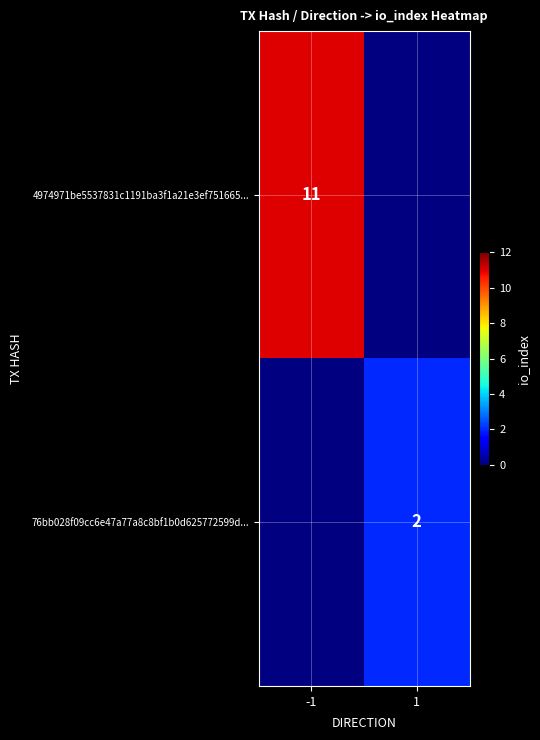

The value of 4974971be5537831c1191ba3f1a21e3ef751665... at -1 is 11. True or false?

True